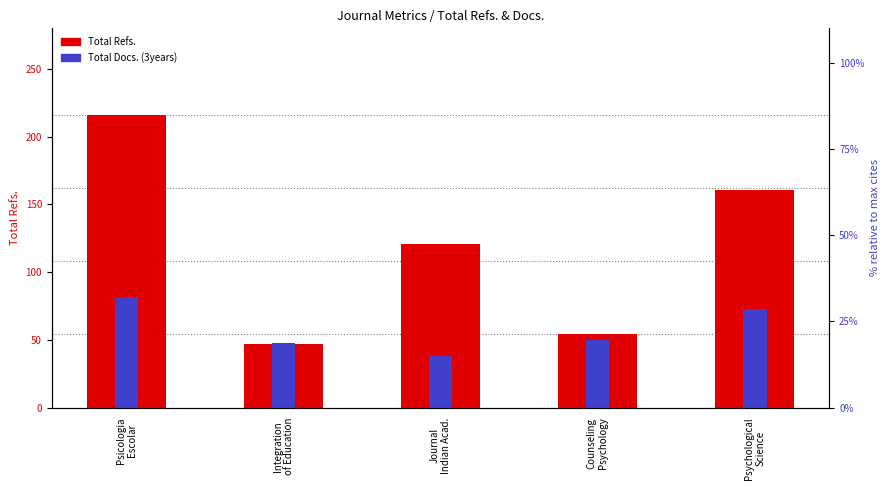

What is the difference between the Total Docs. (3years) values at Psychological
Science and Psicologia
Escolar?

9